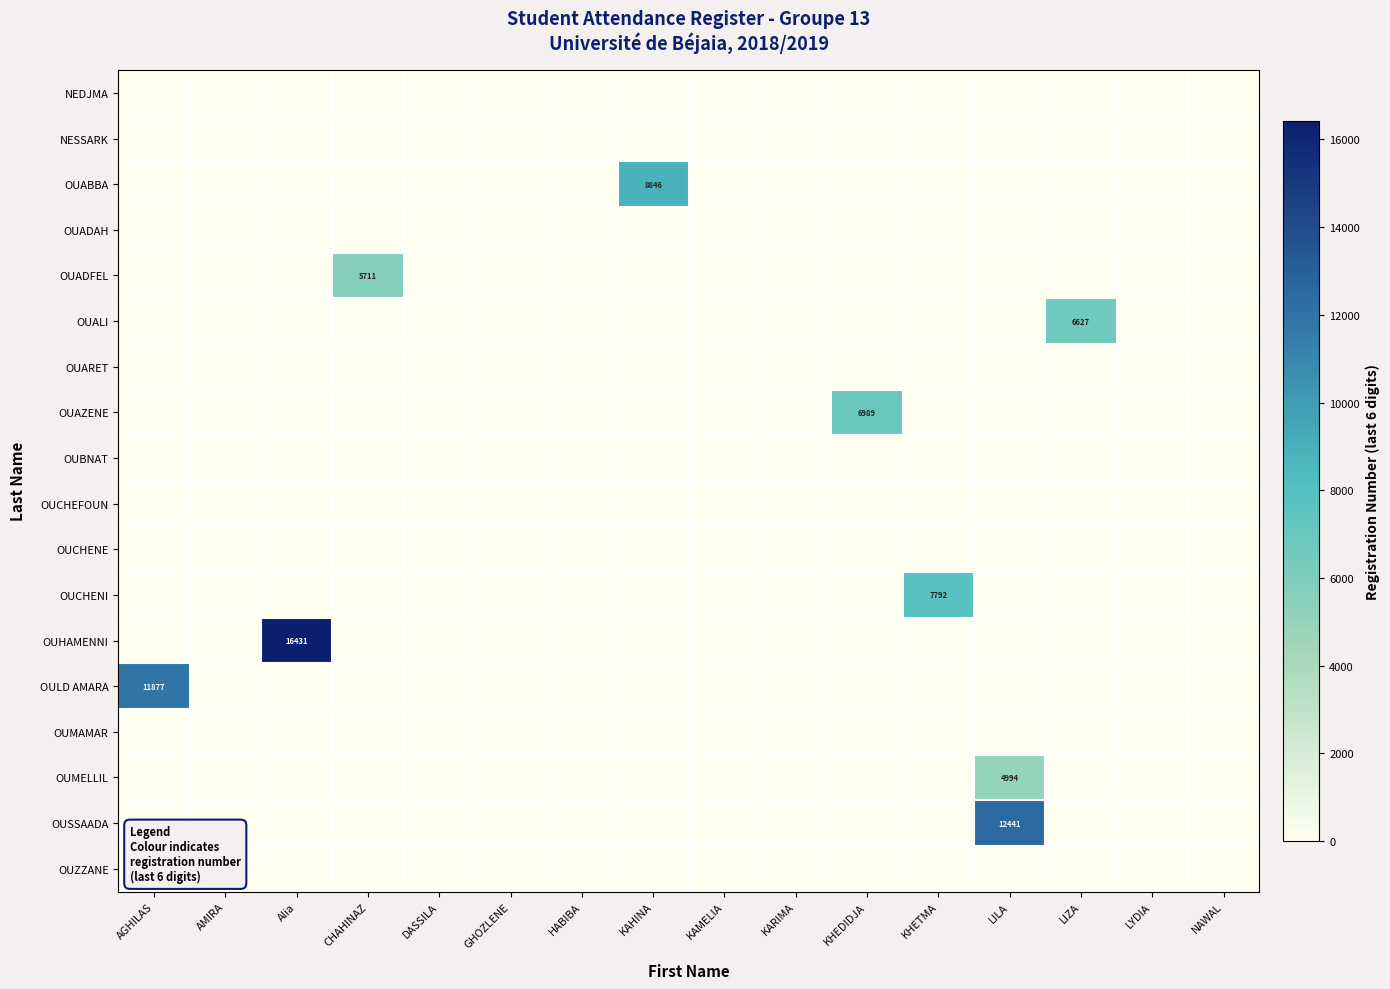

The value of OUARET at KAHINA is 0. True or false?

True